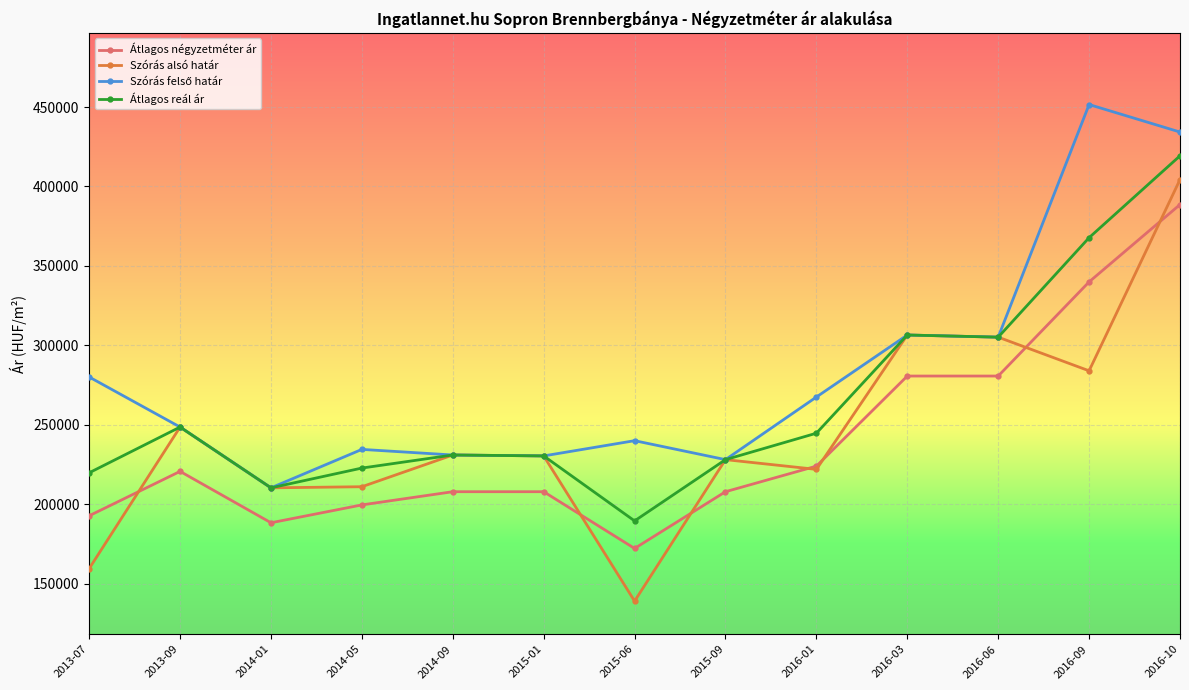

What is the total value across all series at 2014-09?

900519